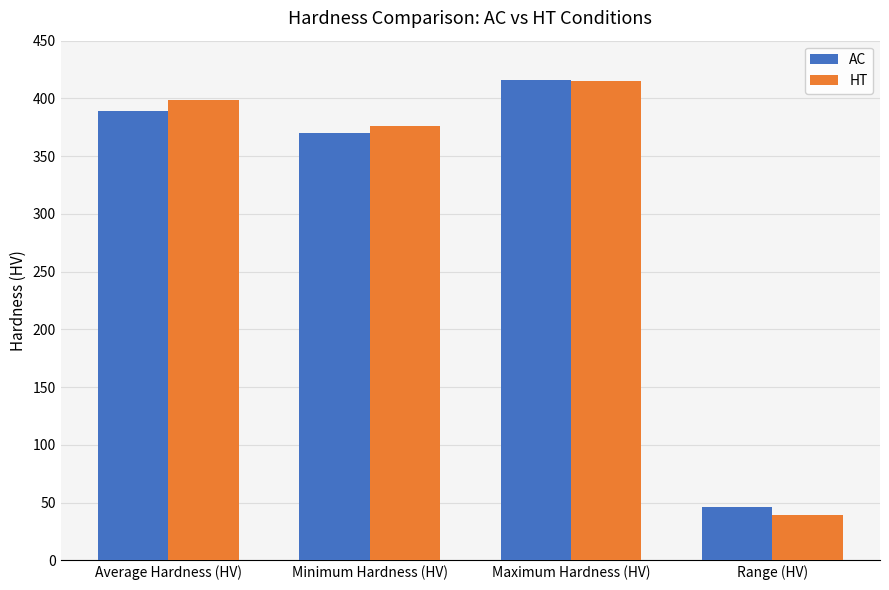

What is the total value across all series at Average Hardness (HV)?

788.3